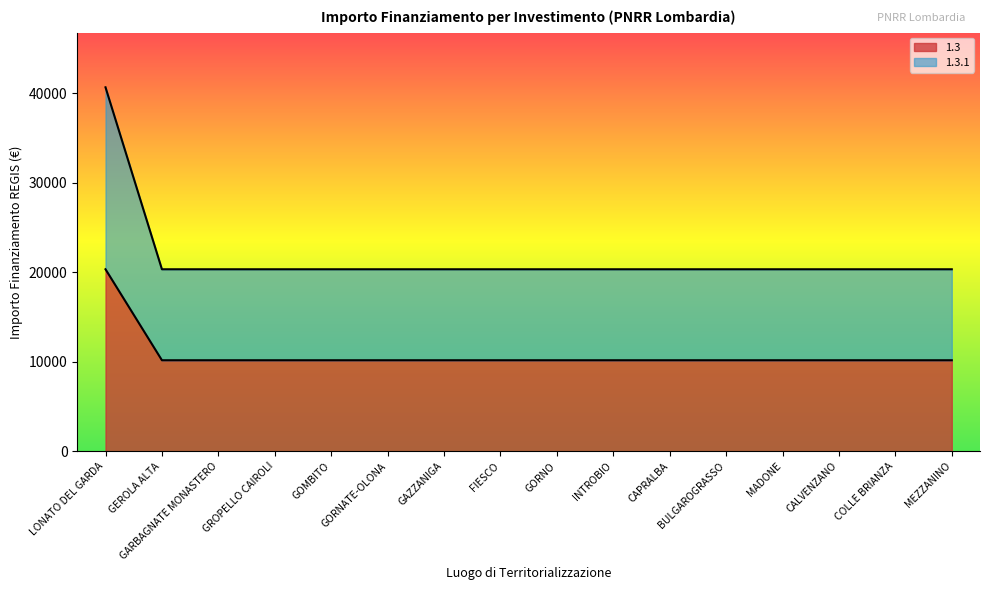

True or false: 1.3.1 and 1.3 cross at least once.

False